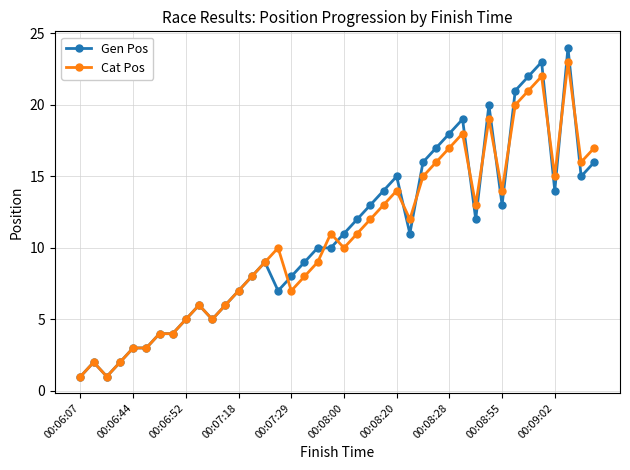

What is the value of the Cat Pos point at the 33rd from the left?

14